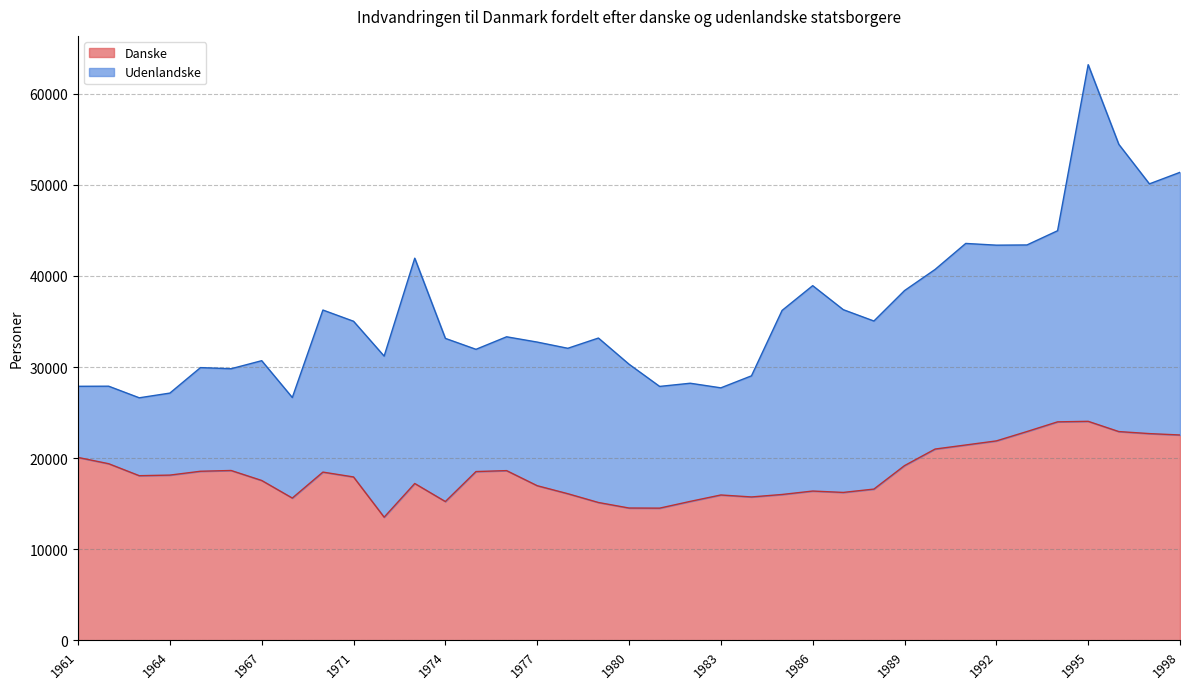

Between 1972 and 1966, which is larger?

1966